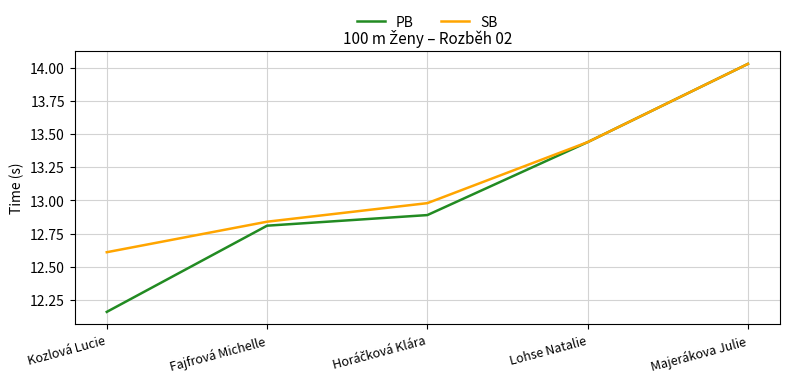

What are all the series names shown in the legend?

PB, SB